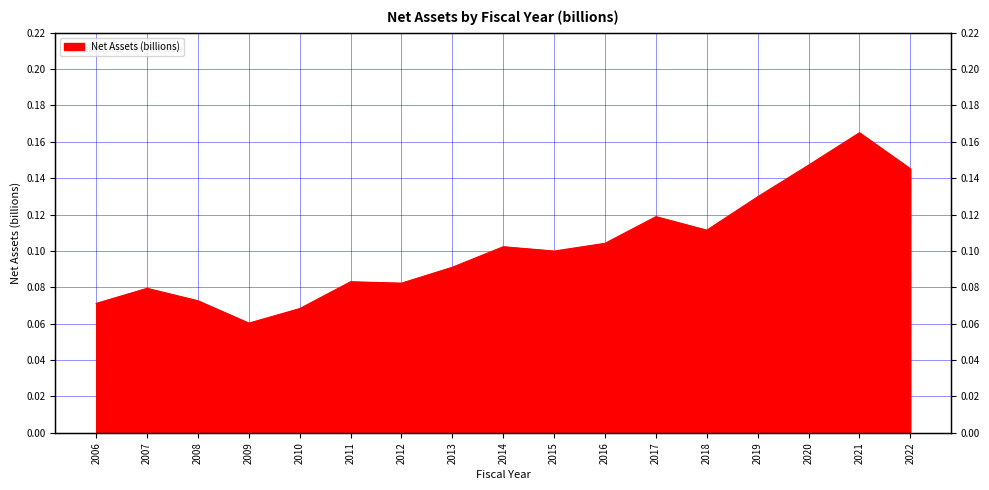

Is it true that the value at 2008 is 0.1?

True